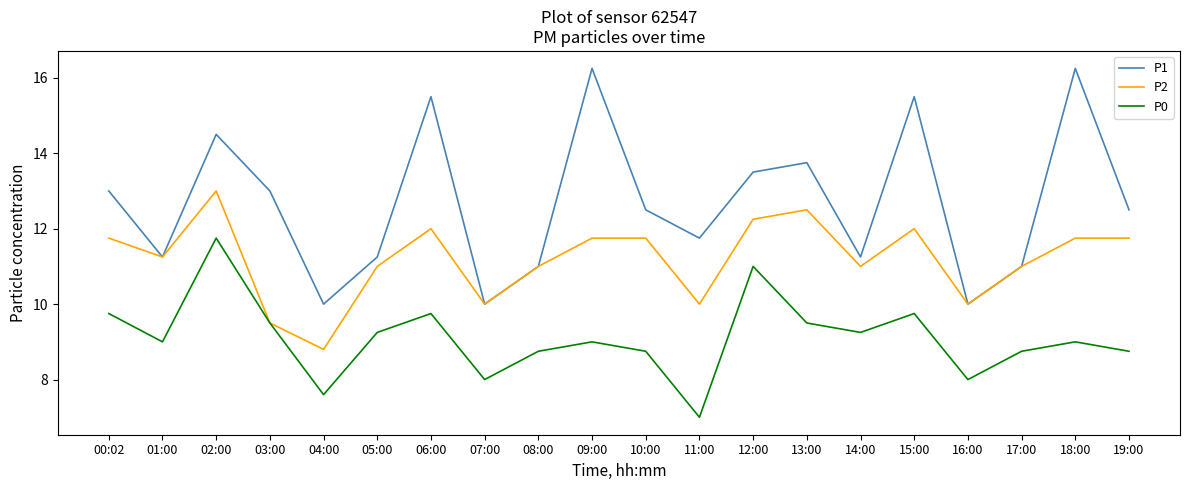

The value of P1 at 19:00 is 17.8. True or false?

False